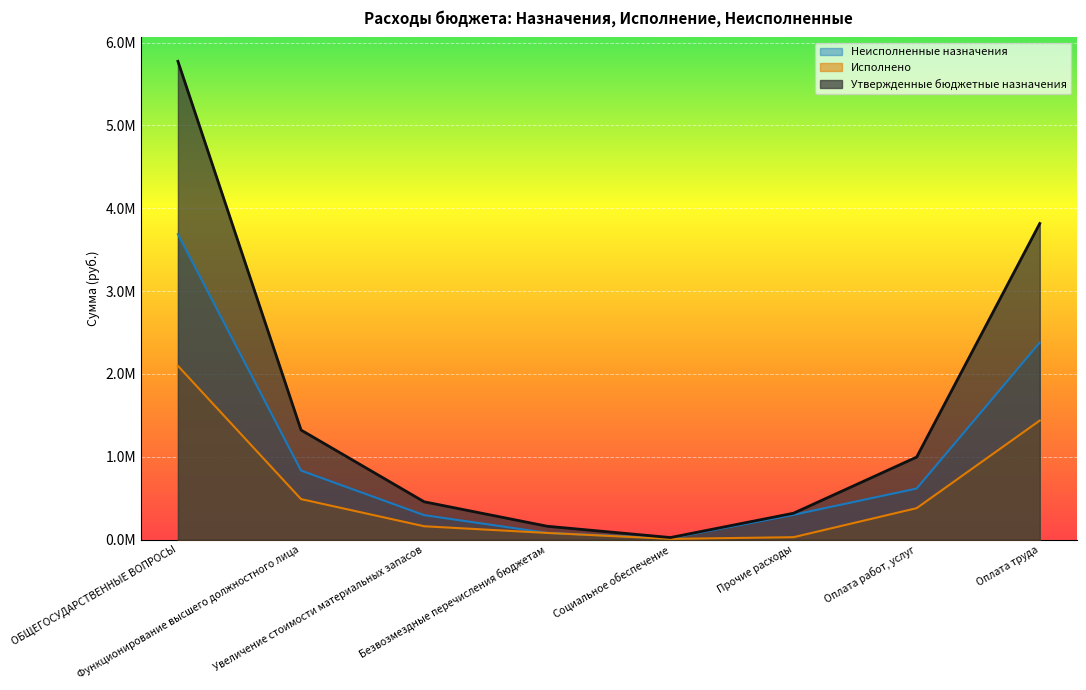

What is the average value of the Исполнено series?

585400.8